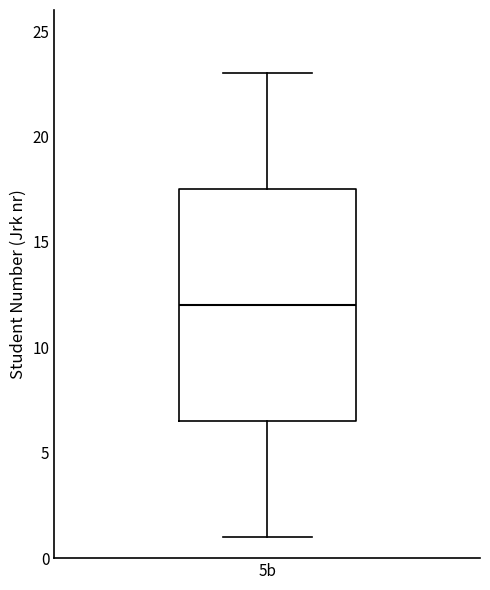

Read this box plot against the y-axis: the position of the median line, the range covered by the box, and the ends of both whiskers. The values are not printed on the chart, so give them approximately, as read against the axis.

median 12.0, box 6.5 to 17.5, whiskers 1.0 to 23.0